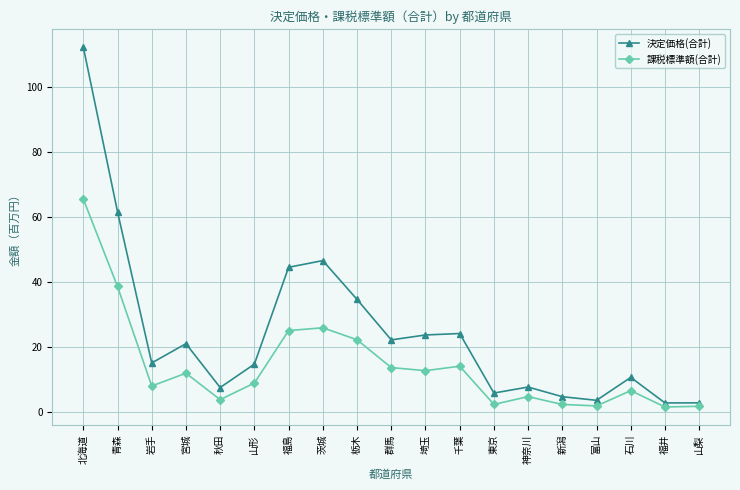

Which series has the widest spread of values?

決定価格(合計)